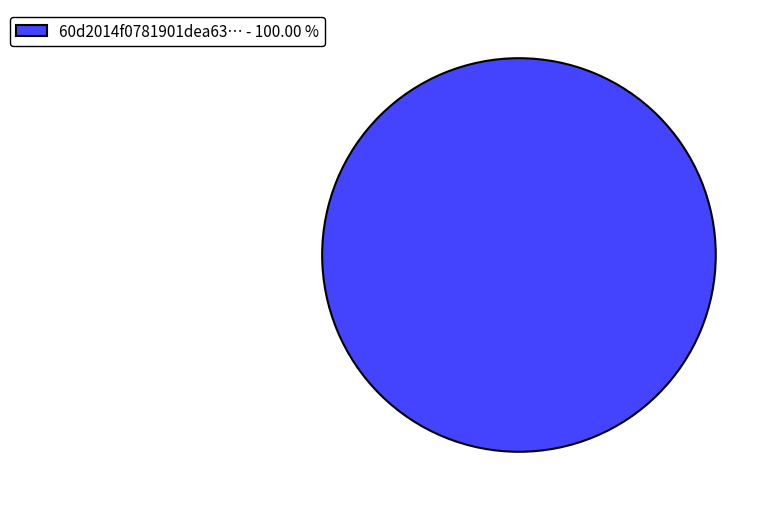

Is 60d2014f0781901dea63… - 100.00 % the majority of the pie?

Yes